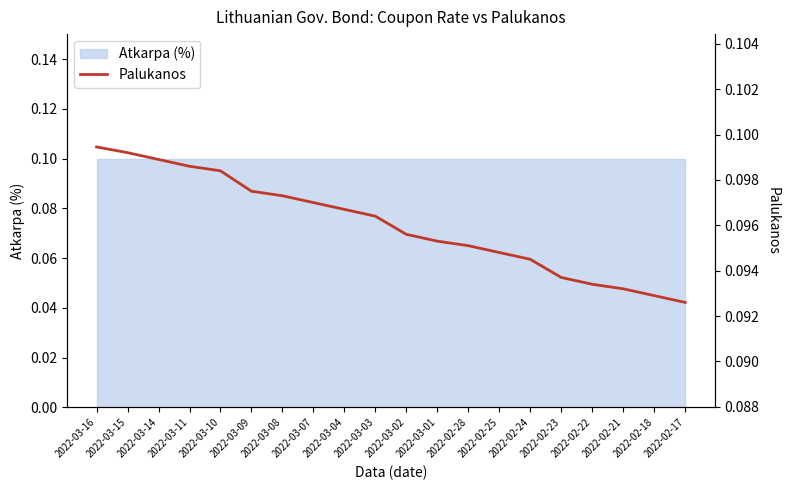

The chart shows a value of 0.1 at 2022-03-03. True or false?

True